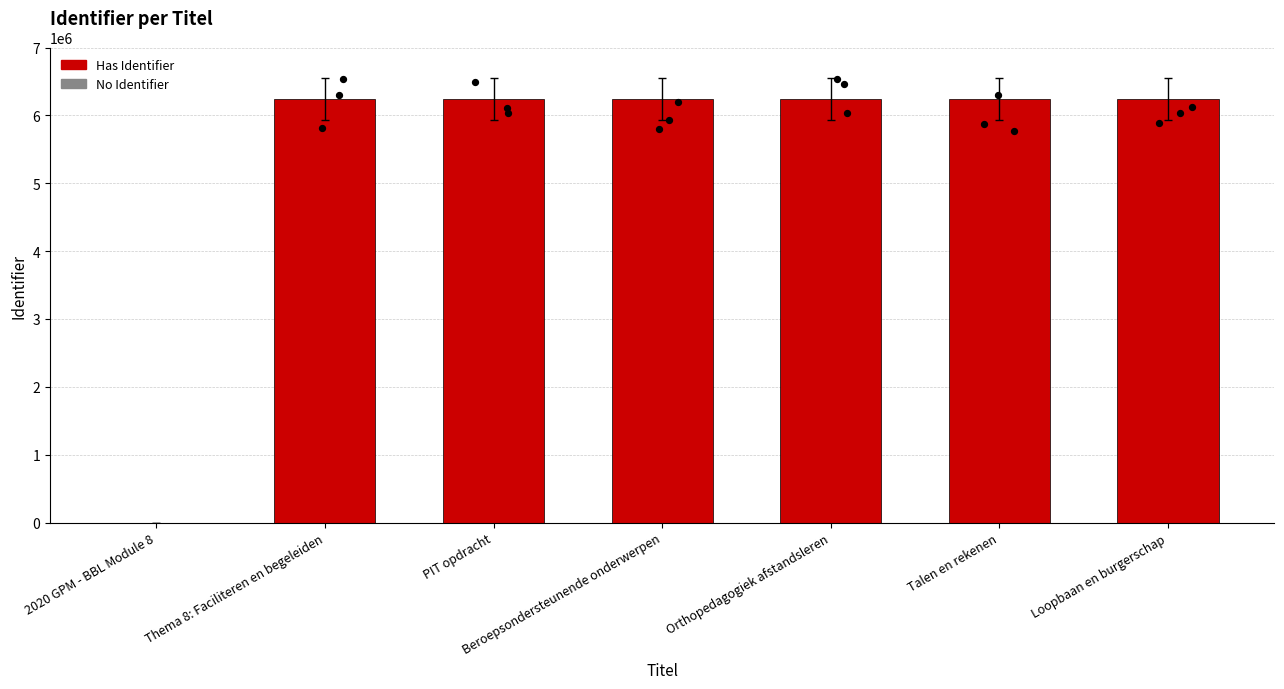

Which has a higher value, Loopbaan en burgerschap or PIT opdracht?

Loopbaan en burgerschap